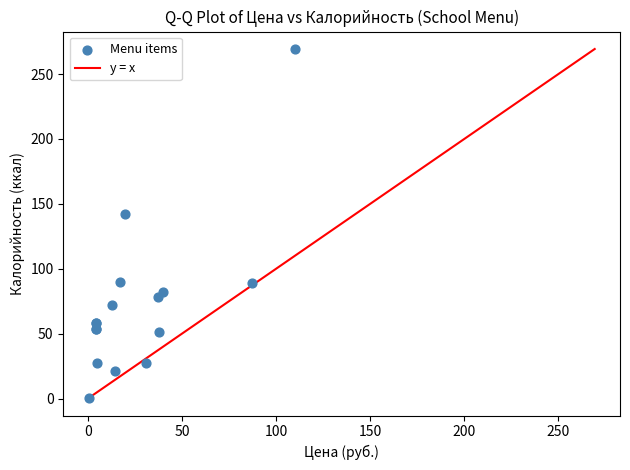

What Y value in the scatter plot is closest to 134?

142.0